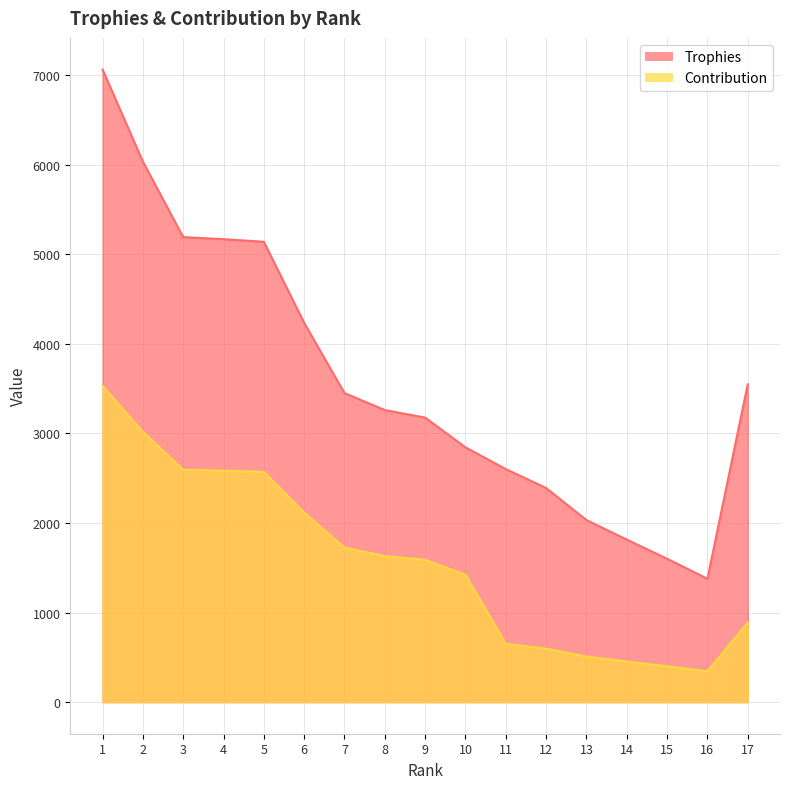

Between 8 and 11, which series saw the biggest shift?

Contribution